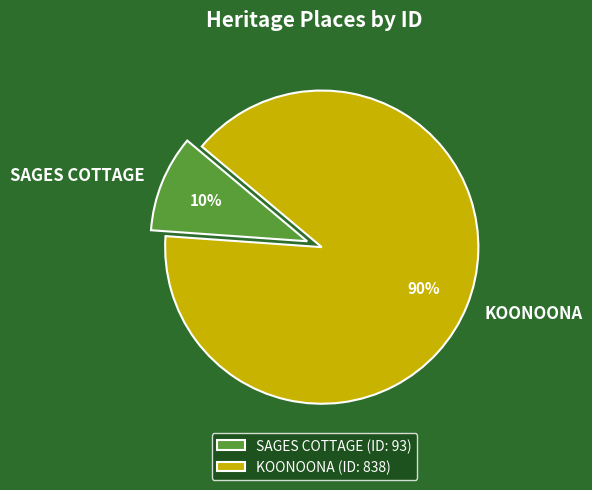

Between KOONOONA and SAGES COTTAGE, which is larger?

KOONOONA